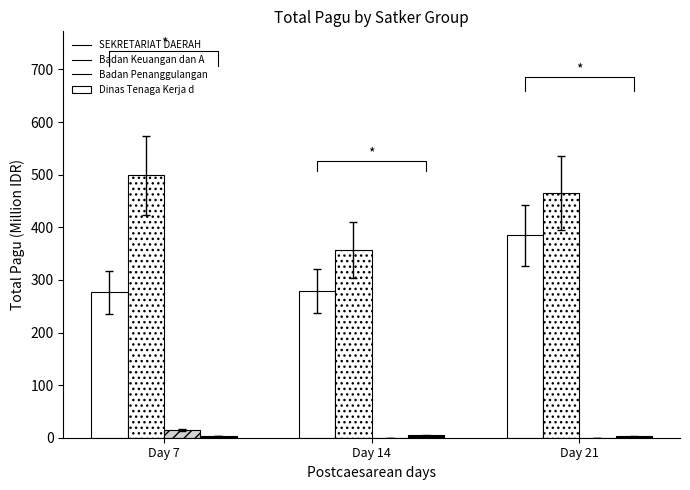

What are all the series names shown in the legend?

SEKRETARIAT DAERAH, Badan Keuangan dan Aset Daerah, Badan Penanggulangan Bencana, Dinas Tenaga Kerja dan Transmigrasi